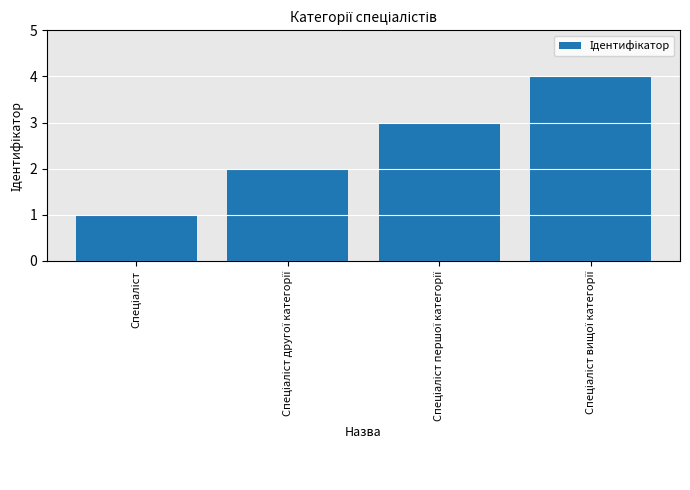

Count the number of data series in this chart.

1